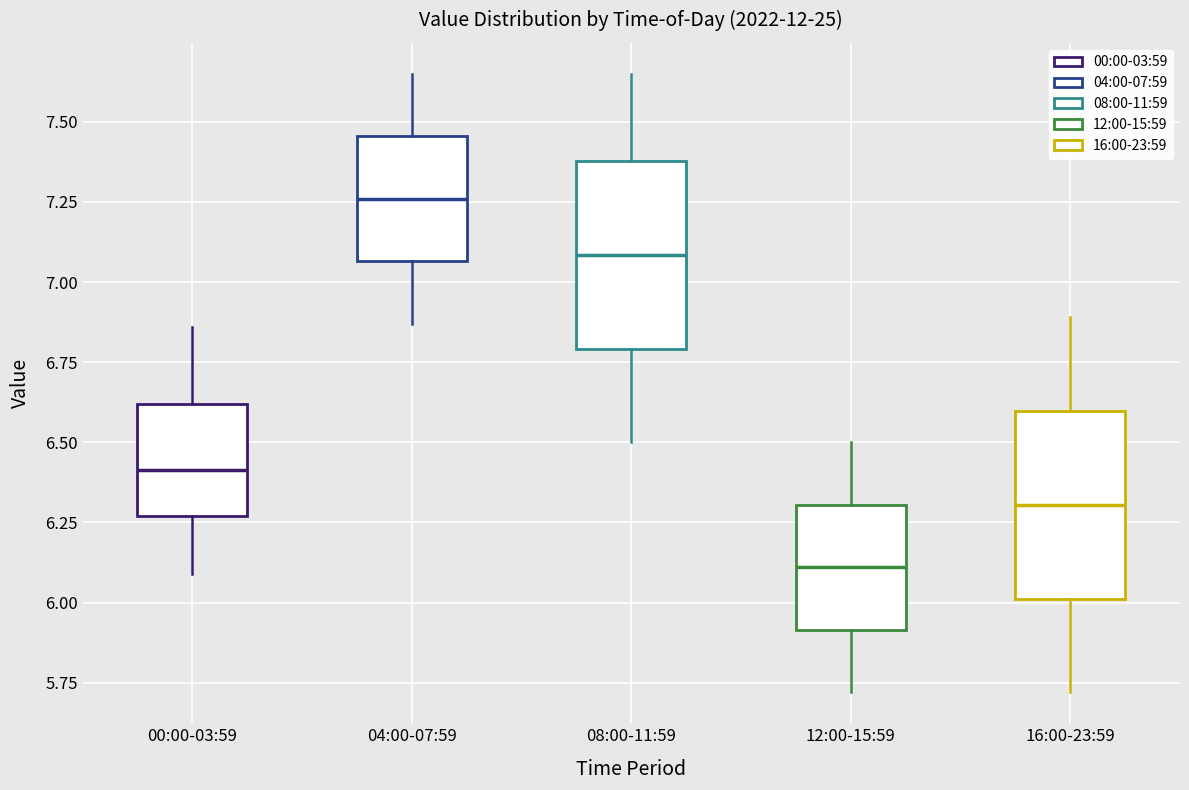

Reading left to right, read every box against the y-axis: the position of its median line, the range the box covers, and the ends of its whiskers. The values are not printed on the chart, so give them approximately, as read against the axis.

00:00-03:59: median 6.40, box 6.25 to 6.60, whiskers 6.10 to 6.85
04:00-07:59: median 7.25, box 7.05 to 7.45, whiskers 6.85 to 7.65
08:00-11:59: median 7.10, box 6.80 to 7.40, whiskers 6.50 to 7.65
12:00-15:59: median 6.10, box 5.90 to 6.30, whiskers 5.70 to 6.50
16:00-23:59: median 6.30, box 6.00 to 6.60, whiskers 5.70 to 6.90